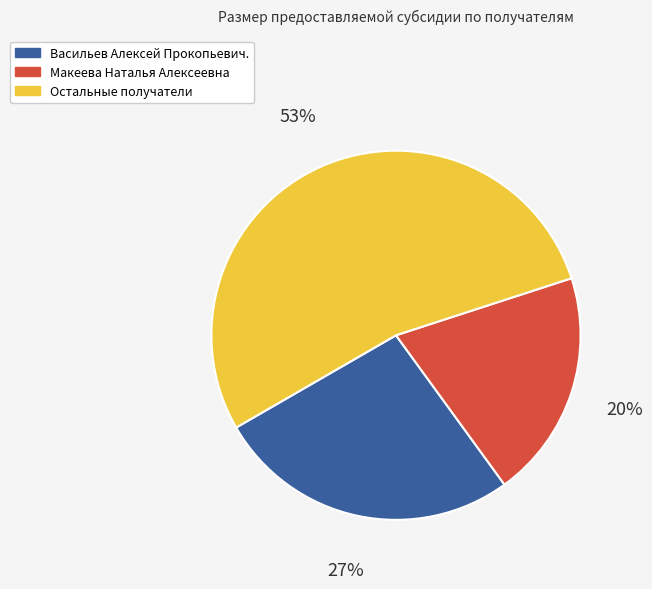

To the nearest percent, what is the difference between the largest and smallest slice percentages?

33%